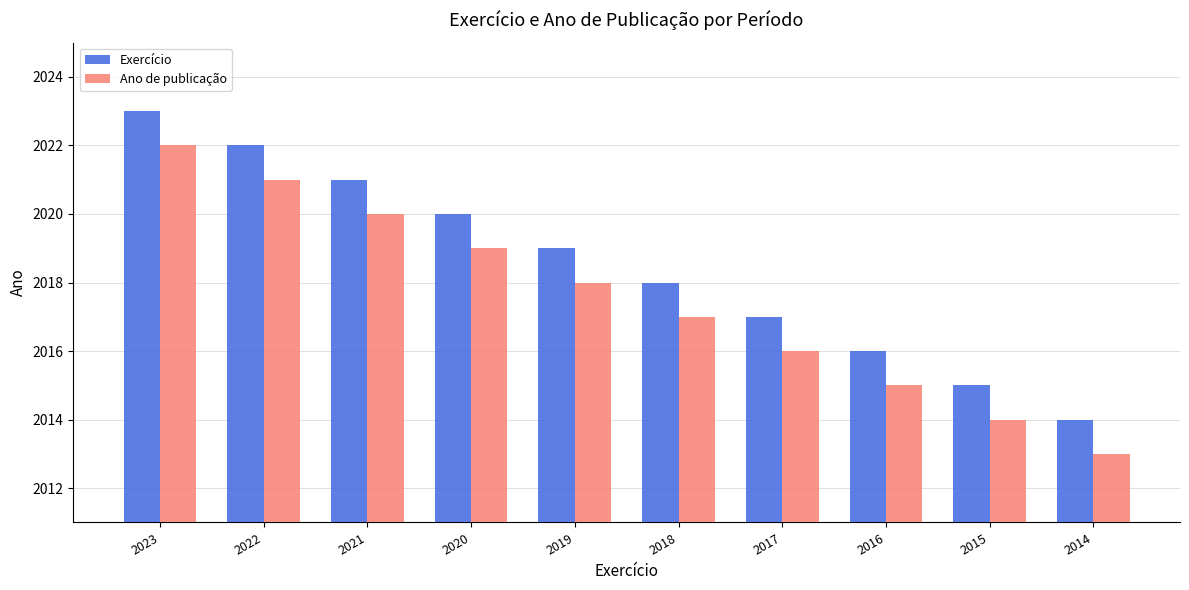

Where does the Exercício series first go above 2019?

2023